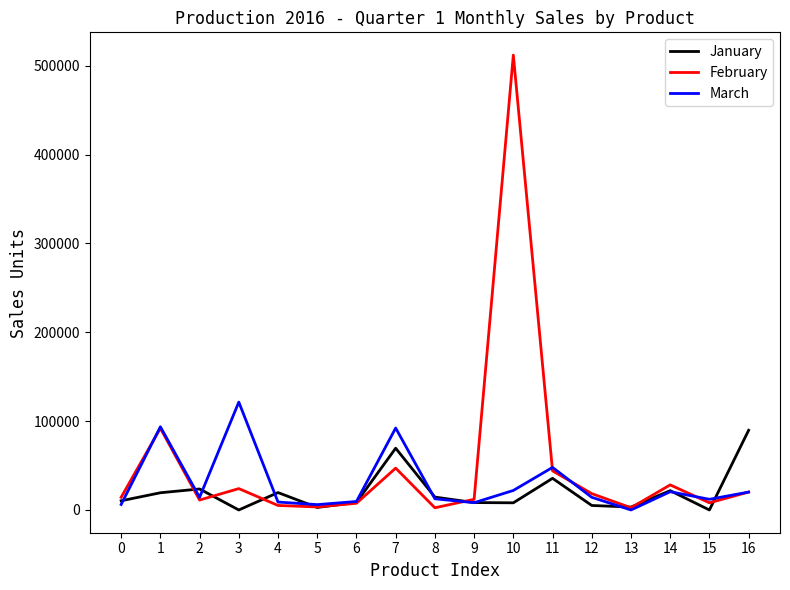

Is this an area chart (filled region under the line)?

No